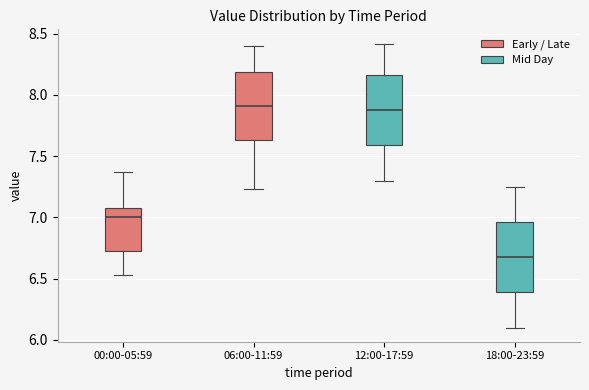

Reading left to right, read every box against the y-axis: the position of its median line, the range the box covers, and the ends of its whiskers. The values are not printed on the chart, so give them approximately, as read against the axis.

00:00-05:59: median 7.00, box 6.75 to 7.10, whiskers 6.55 to 7.35
06:00-11:59: median 7.90, box 7.65 to 8.20, whiskers 7.25 to 8.40
12:00-17:59: median 7.90, box 7.60 to 8.15, whiskers 7.30 to 8.40
18:00-23:59: median 6.70, box 6.40 to 6.95, whiskers 6.10 to 7.25